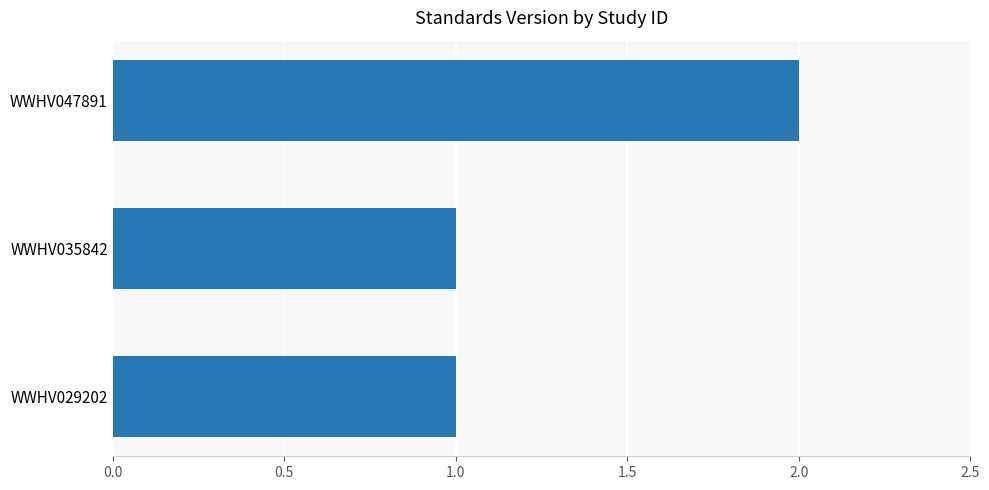

The value at WWHV047891 is 1. True or false?

False